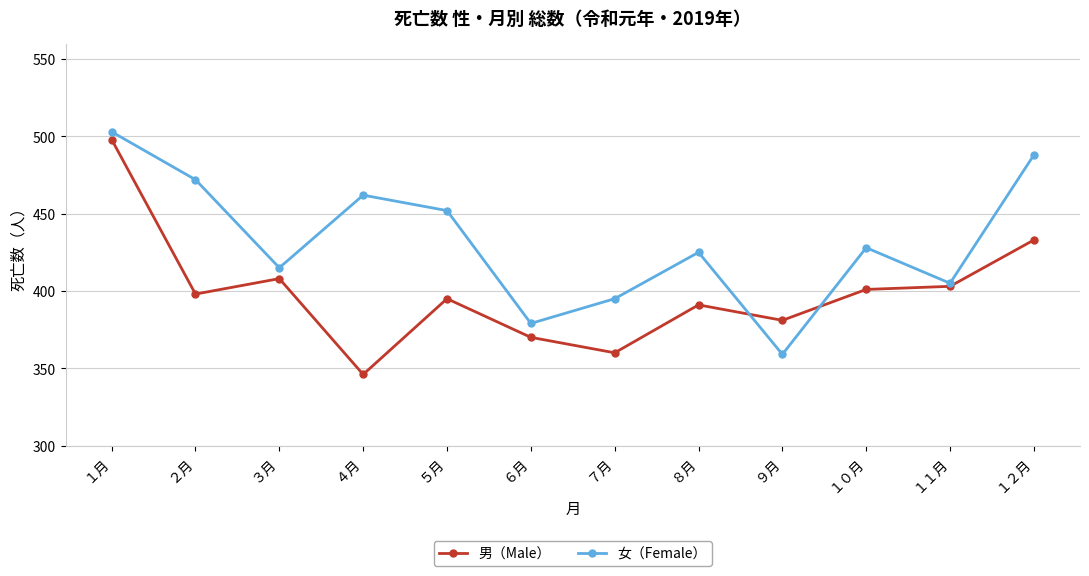

True or false: 男（Male） and 女（Female） intersect in this chart.

True